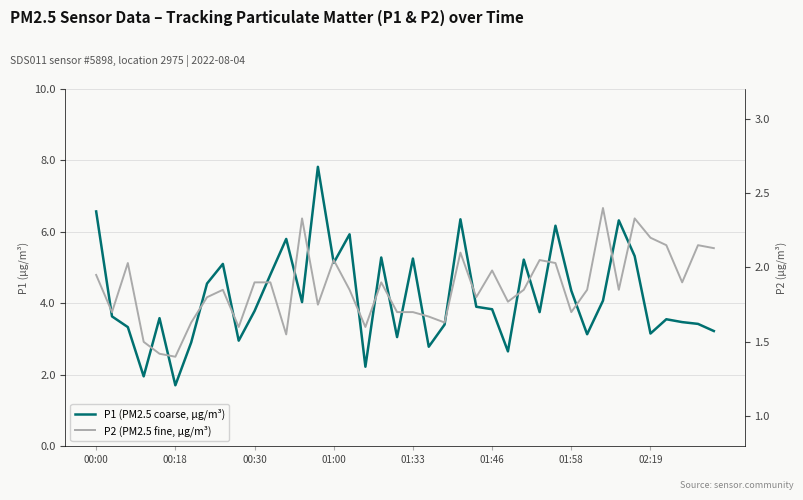

What is the value of the P2 (PM2.5 fine, µg/m³) point at the 8th from the left?

1.8